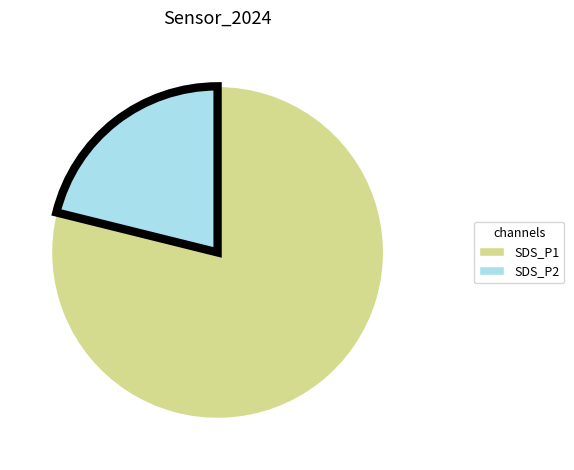

Is it true that SDS_P2 is 21% of the pie?

True